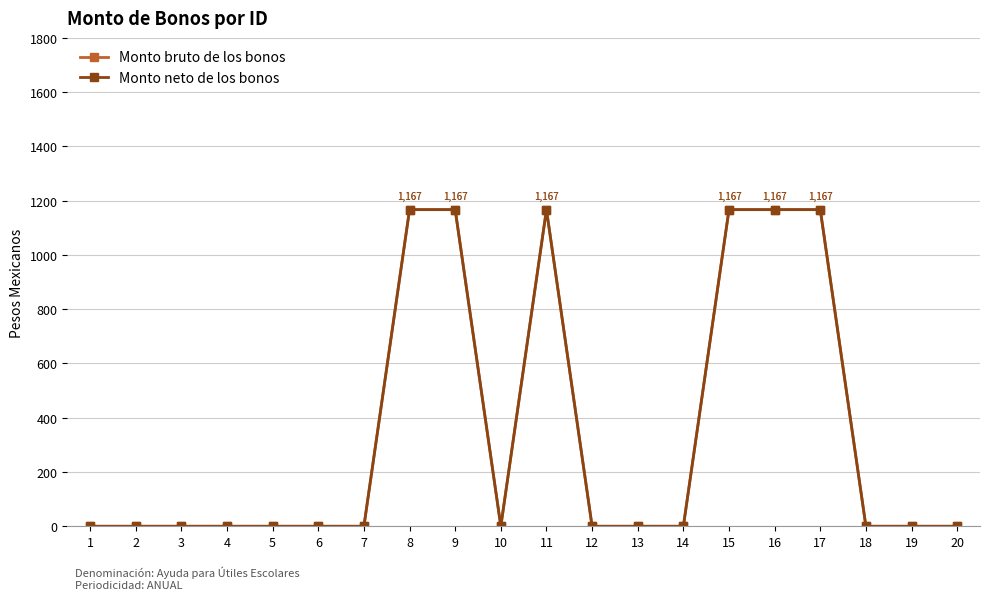

What is the difference between the maximum and second lowest values in the Monto bruto de los bonos series?

1167